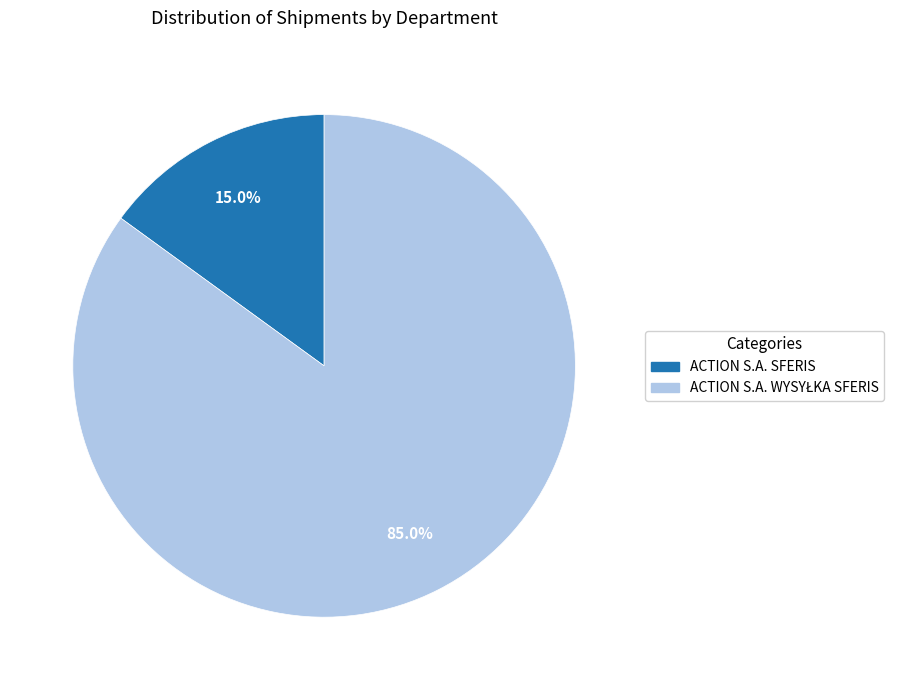

What is the smallest slice in the pie chart?

ACTION S.A. SFERIS